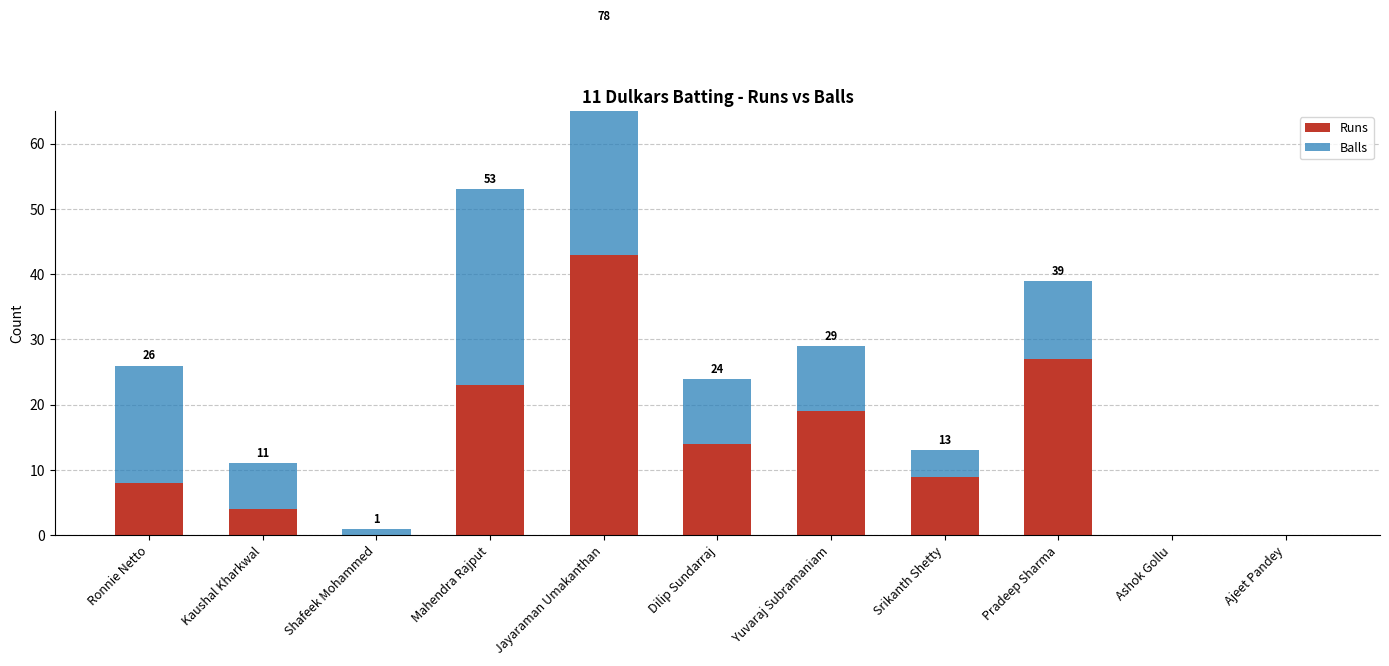

Reading left to right, transcribe all the data shown in this chart.

Runs: 8	4	0	23	43	14	19	9	27	0	0
Balls: 18	7	1	30	35	10	10	4	12	0	0